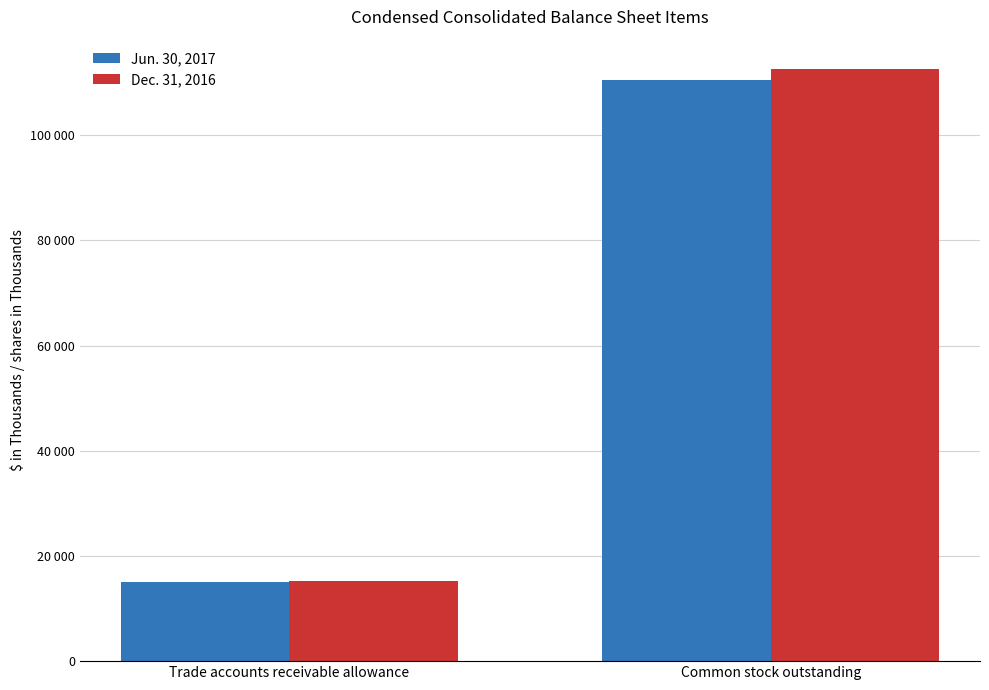

What value does the Dec. 31, 2016 series have at Trade accounts receivable allowance?

15312